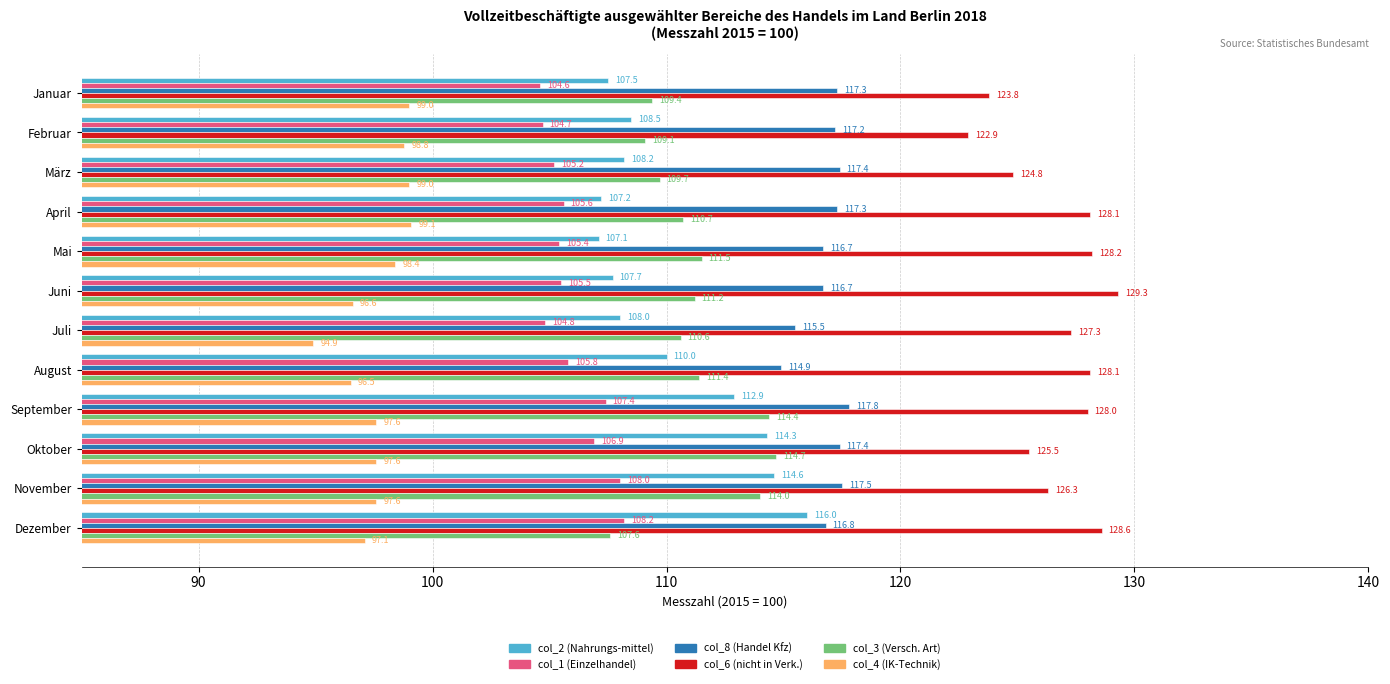

At which category is the sum across all series the highest?

September